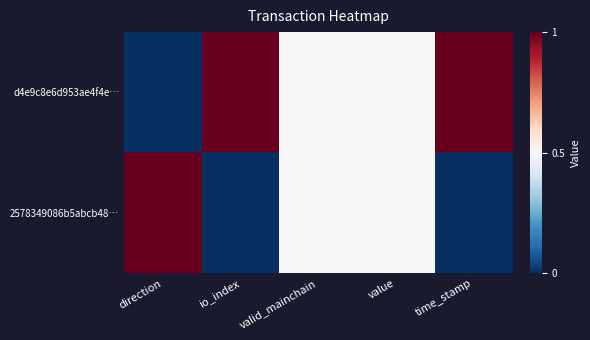

Reading right to left, extract all data points from this chart.

d4e9c8e6d953ae4f4e…: time_stamp=1.0	value=0.5	valid_mainchain=0.5	io_index=1.0	direction=0.0
2578349086b5abcb48…: time_stamp=0.0	value=0.5	valid_mainchain=0.5	io_index=0.0	direction=1.0